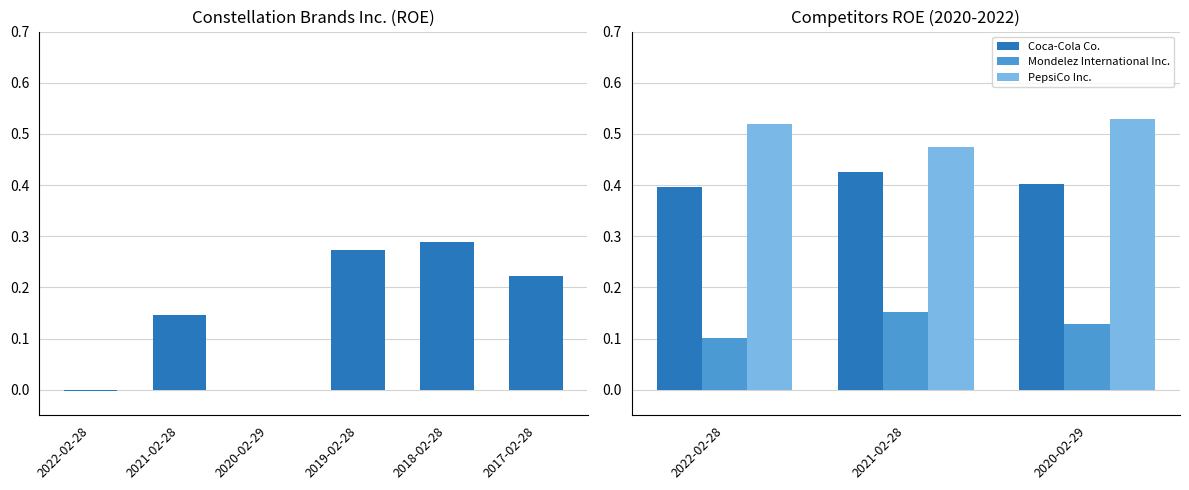

The value at 2018-02-28 is 0.1. True or false?

False